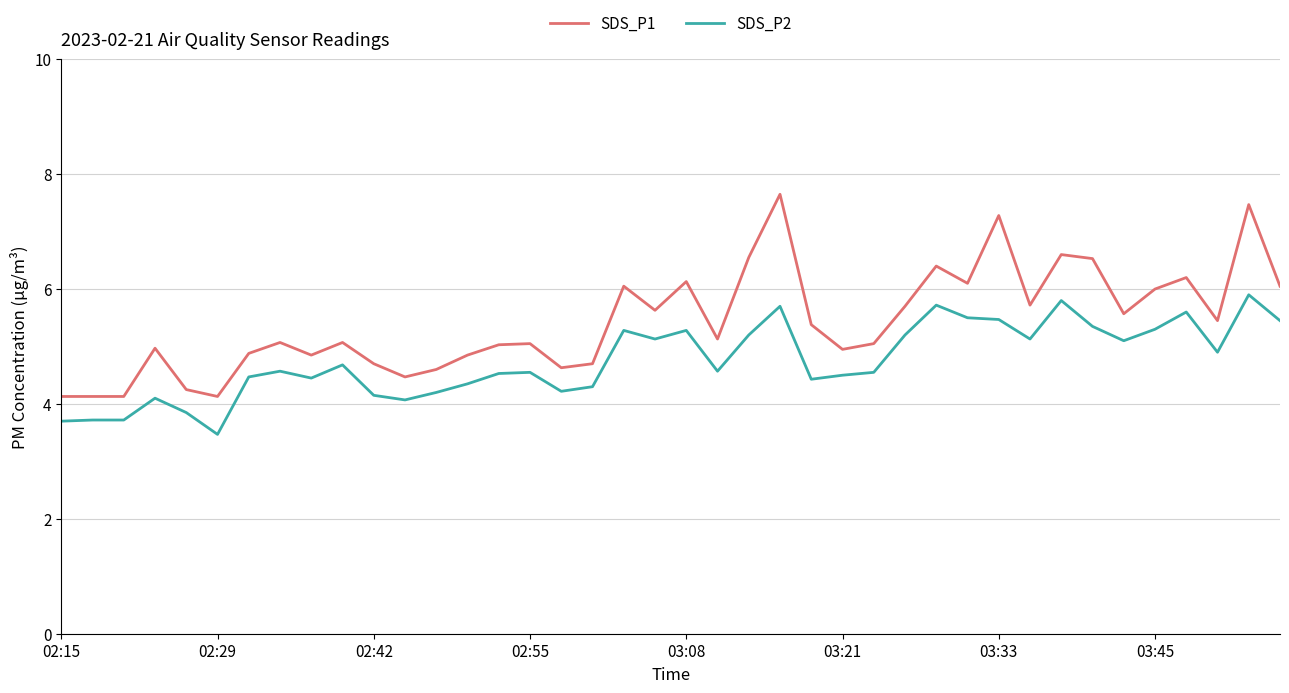

Rank the series by their maximum value, from lowest to highest.

SDS_P2, SDS_P1